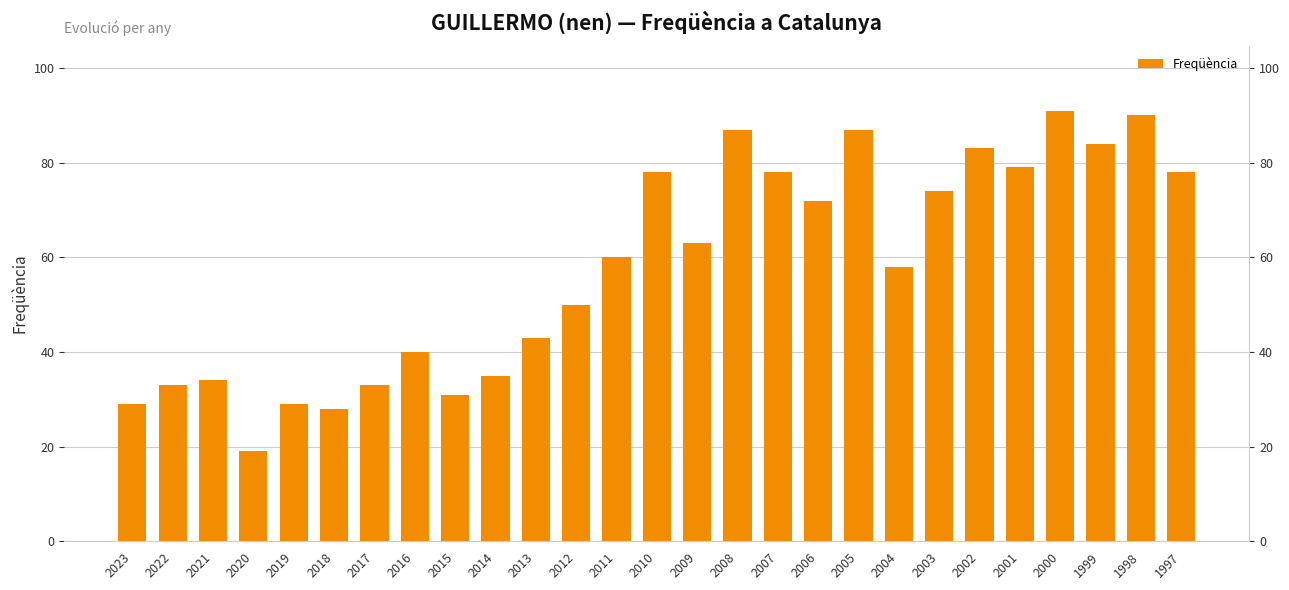

List the labels in order of value, largest first.

2000, 1998, 2008, 2005, 1999, 2002, 2001, 2010, 2007, 1997, 2003, 2006, 2009, 2011, 2004, 2012, 2013, 2016, 2014, 2021, 2022, 2017, 2015, 2023, 2019, 2018, 2020